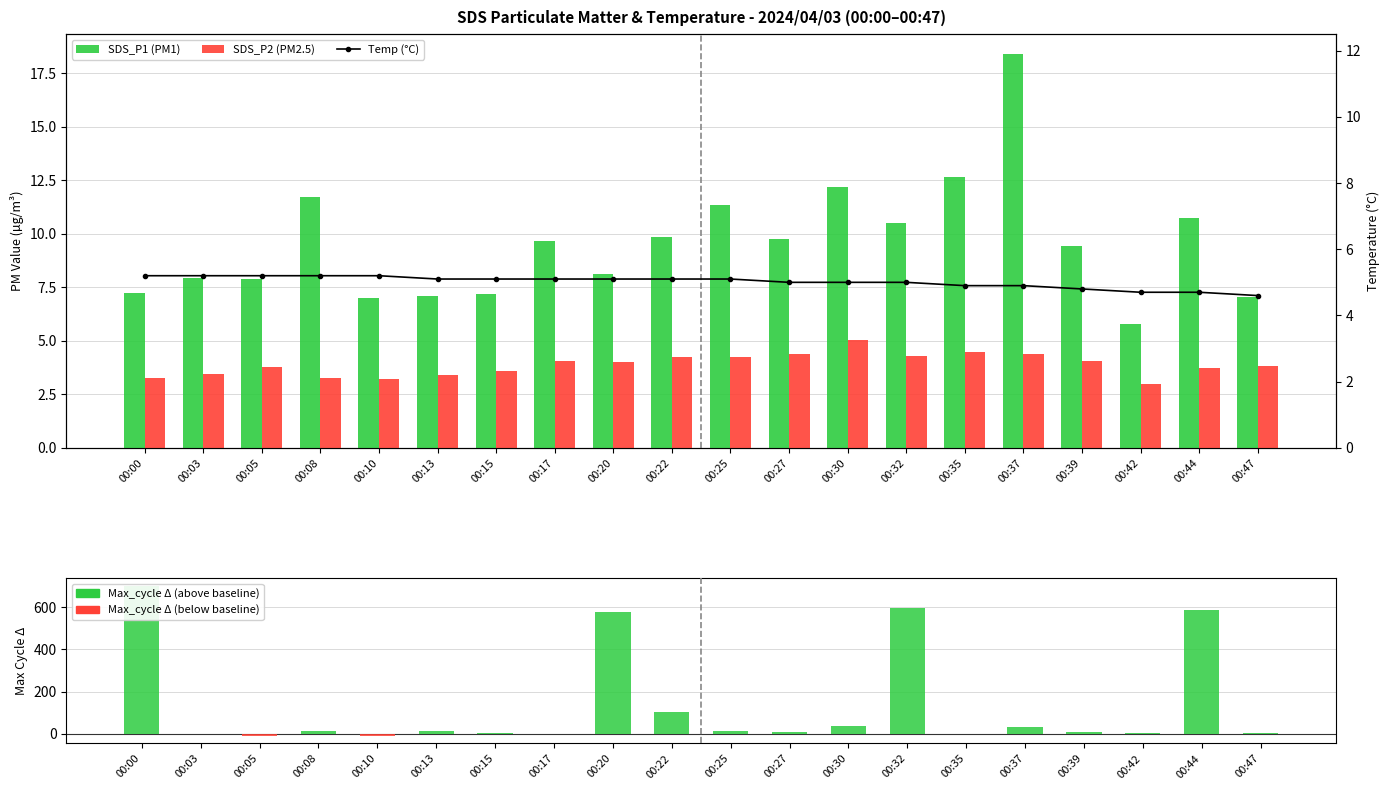

Is it true that SDS_P2 (PM2.5) equals 3.0 at 00:42?

True